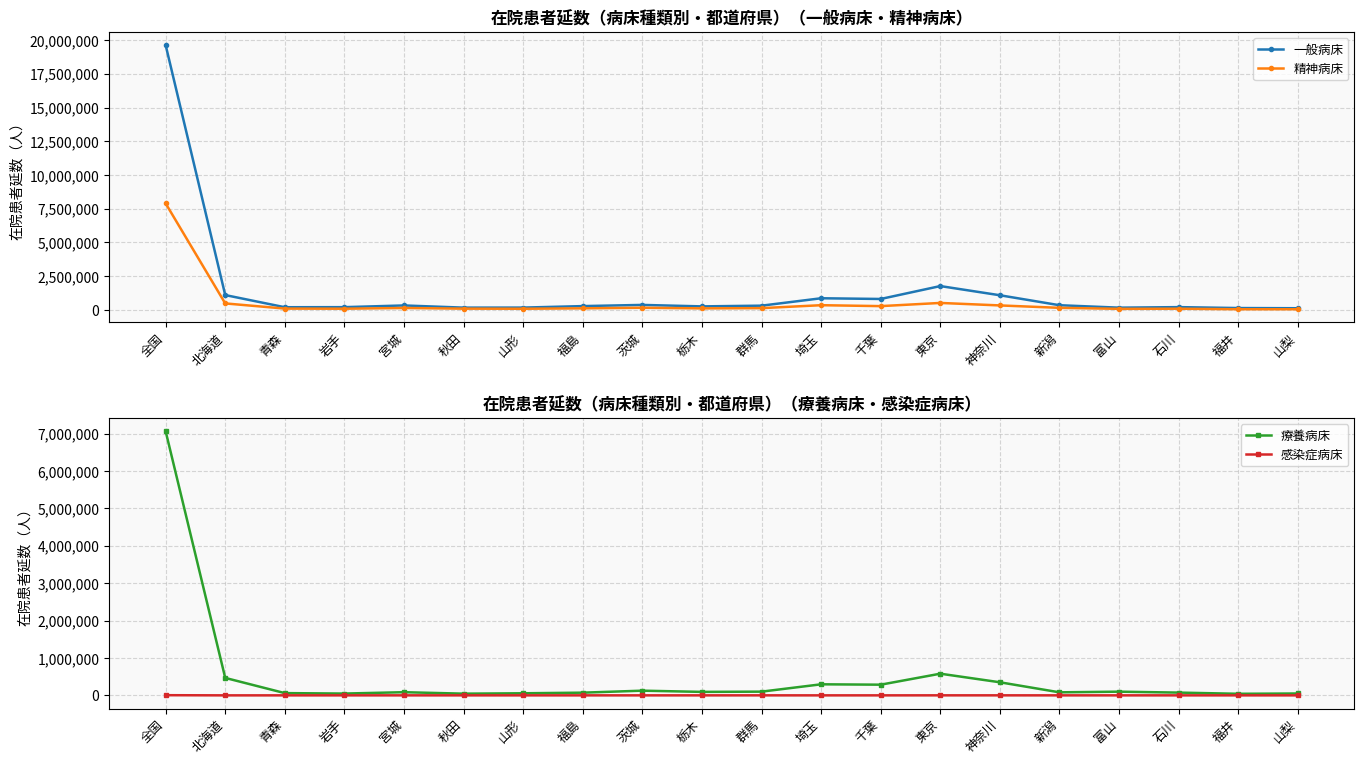

What position from the left is 栃木?

10